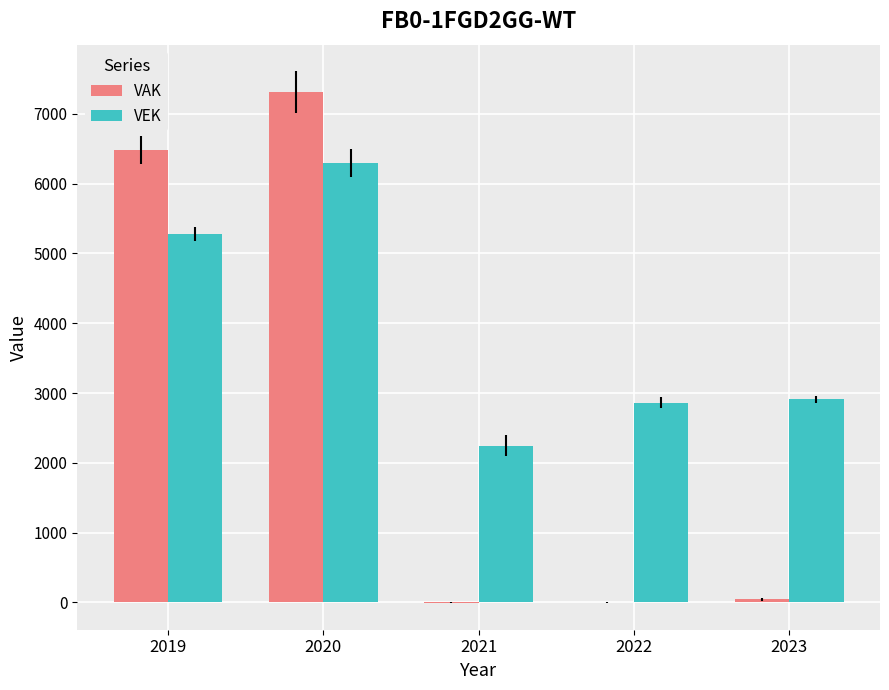

Is it true that VAK equals 0 at 2022?

True